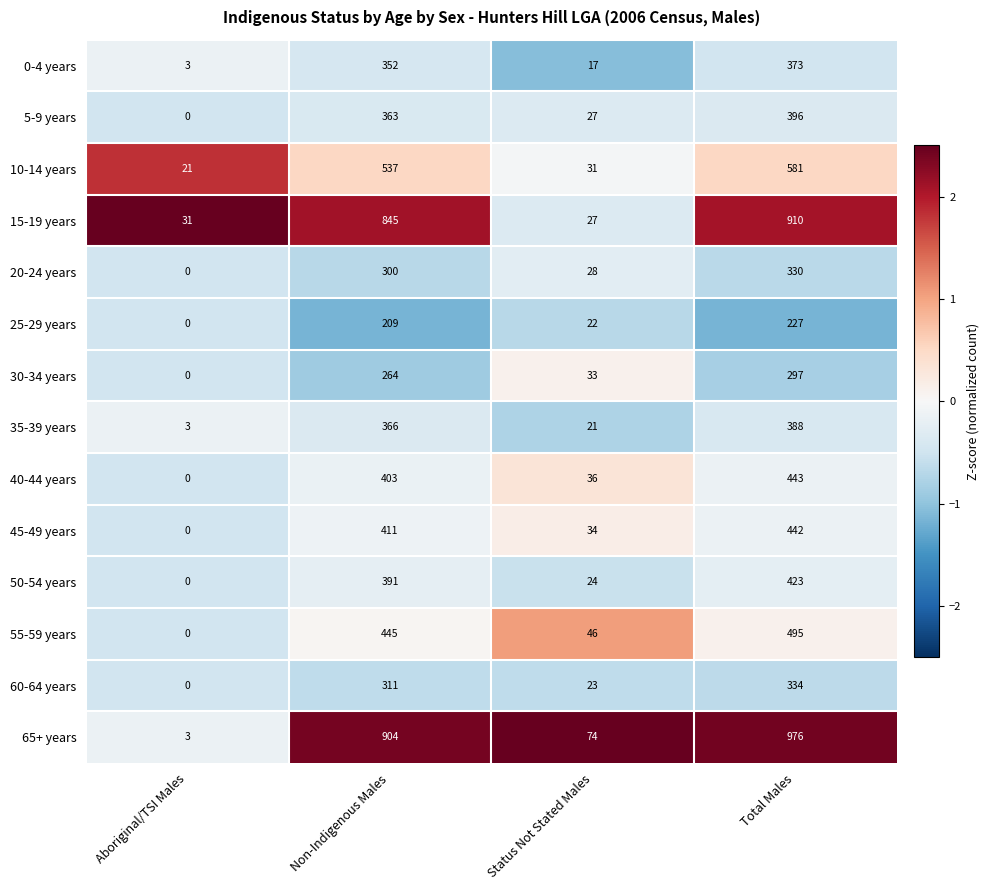

What is the total value across all series at Non-Indigenous Males?

6101